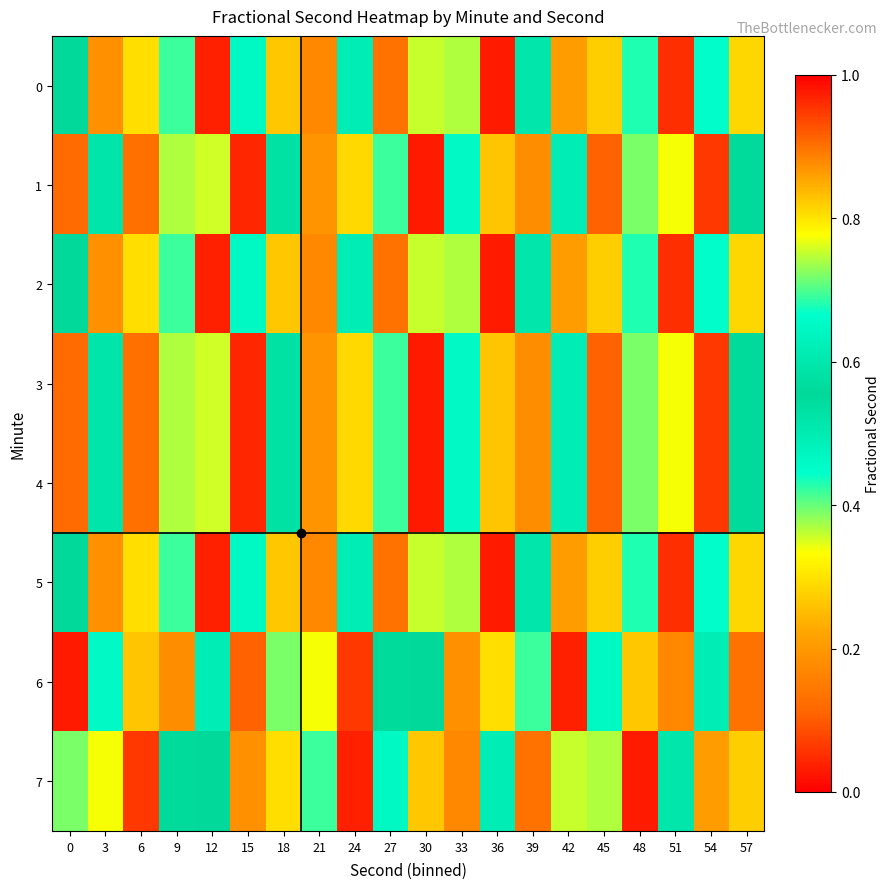

Rank the series by their maximum value, from lowest to highest.

6, 1, 3, 4, 0, 2, 5, 7